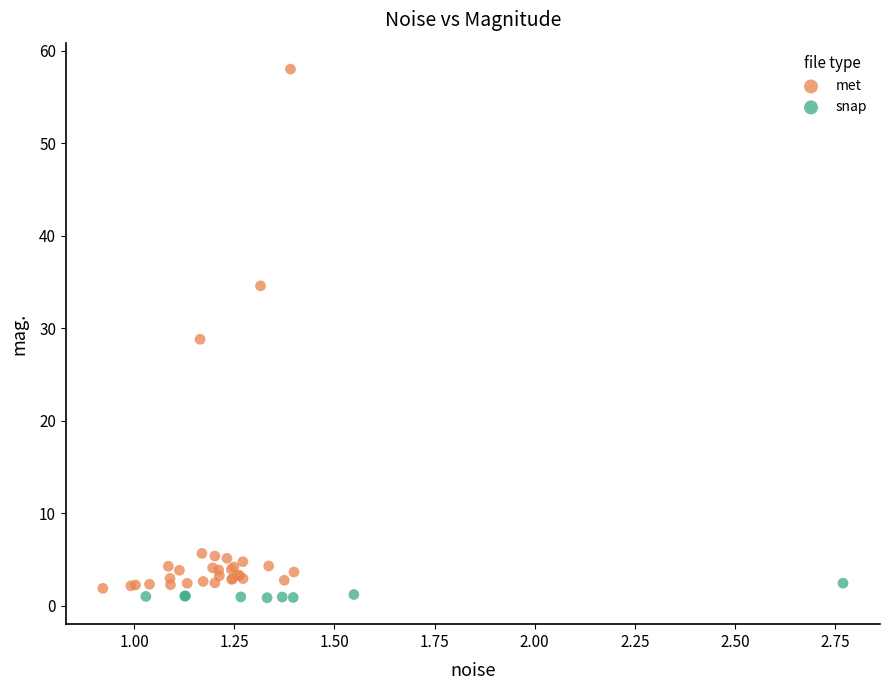

Which series reaches the maximum Y coordinate?

met